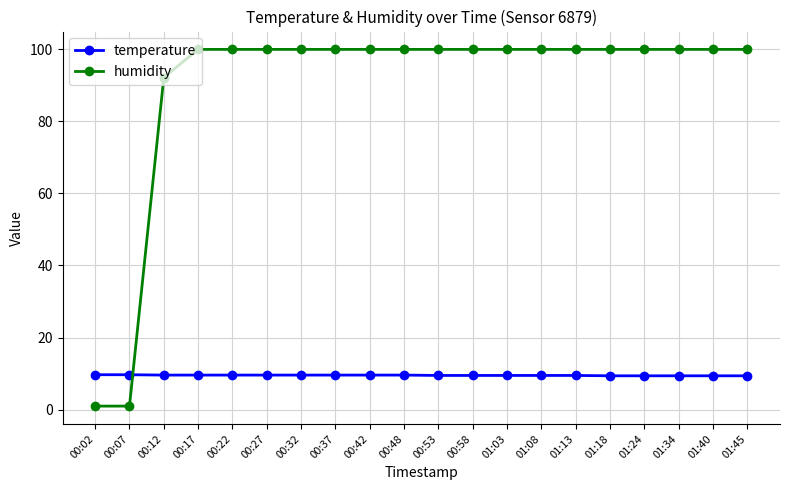

What is the difference between the maximum and minimum values in the humidity series?

98.9